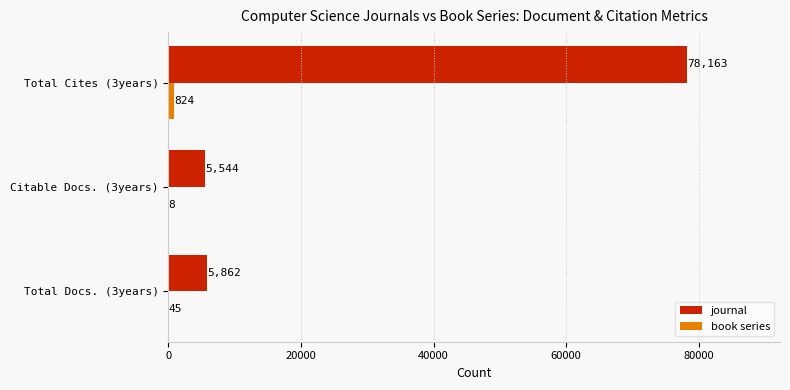

Which category has the highest value in the journal series?

Total Cites (3years)